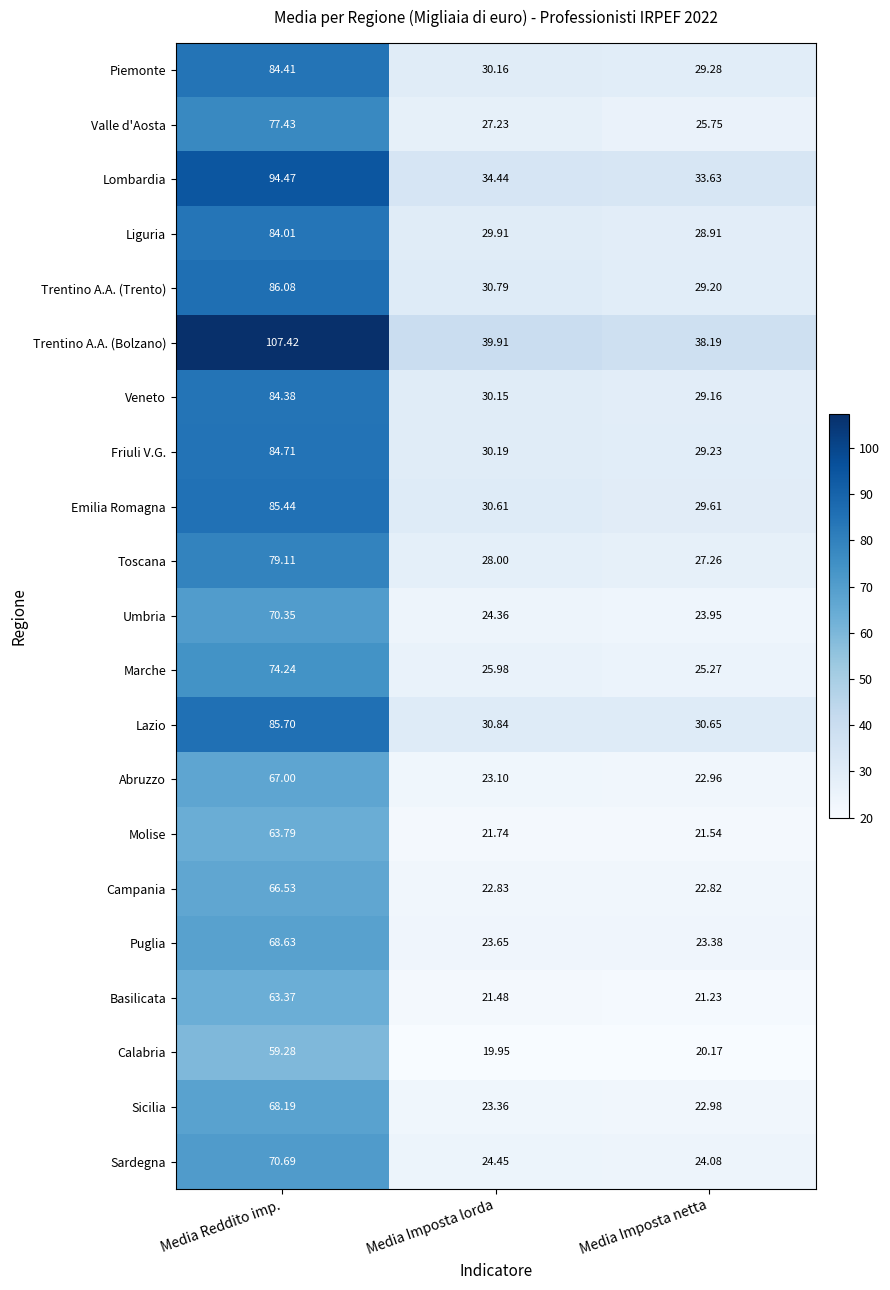

Between Media Reddito imp. and Media Imposta lorda, which series saw the biggest shift?

Trentino A.A. (Bolzano)